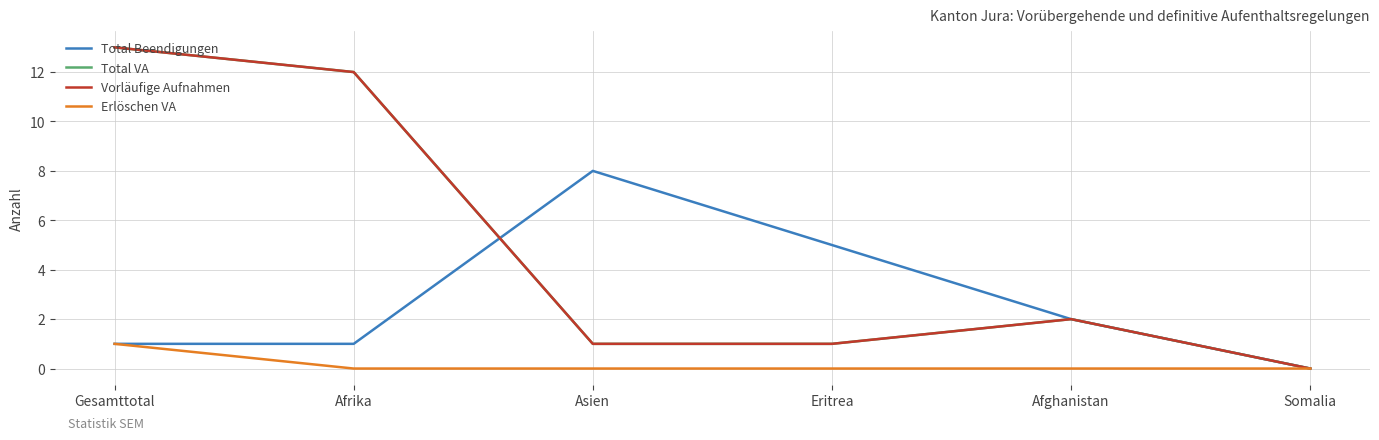

List the series in order of their peak value, highest first.

Total VA, Vorläufige Aufnahmen, Total Beendigungen, Erlöschen VA